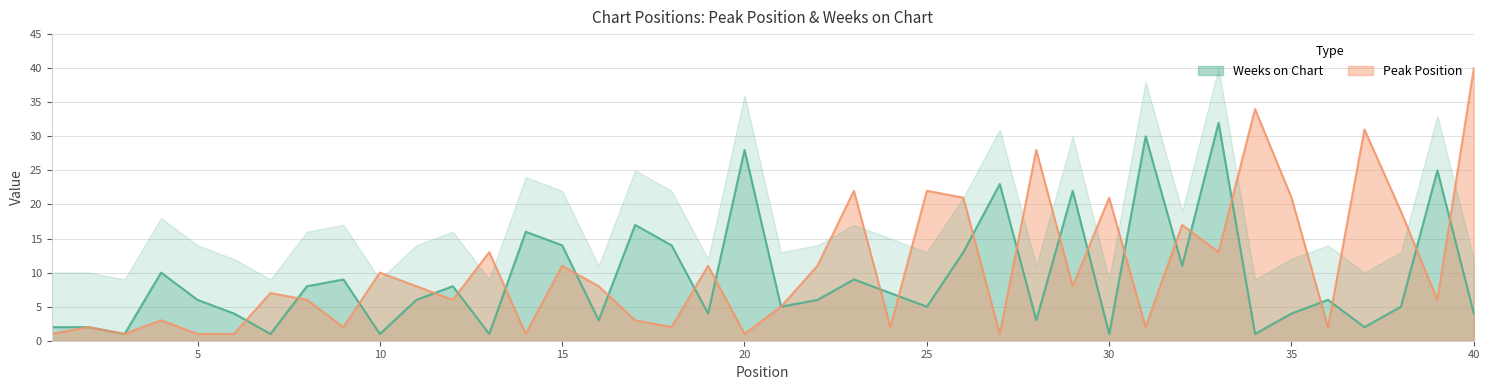

Which category has the highest value in the Peak Position series?

40